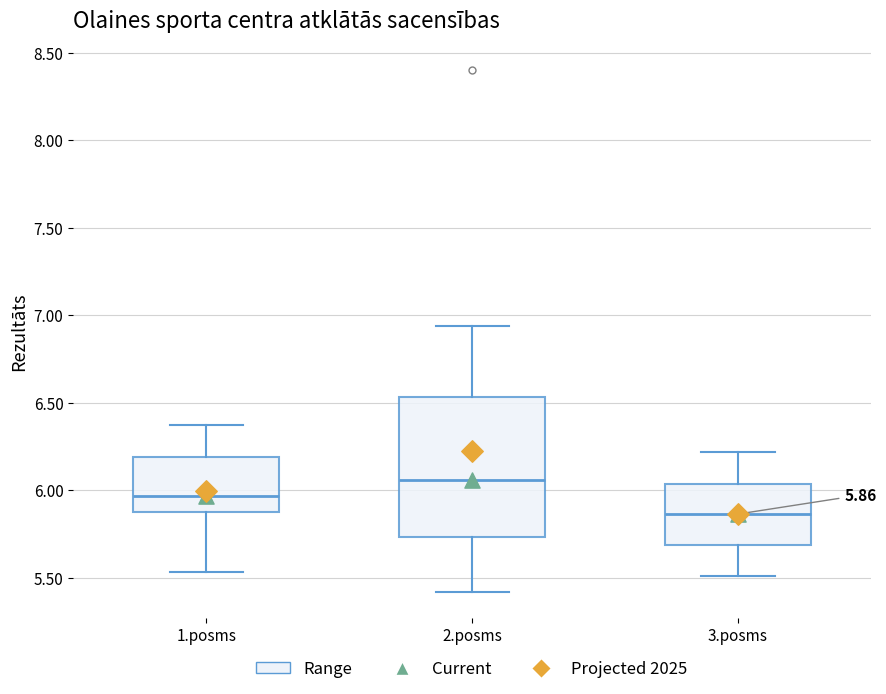

Which box's median line is the highest?

2.posms